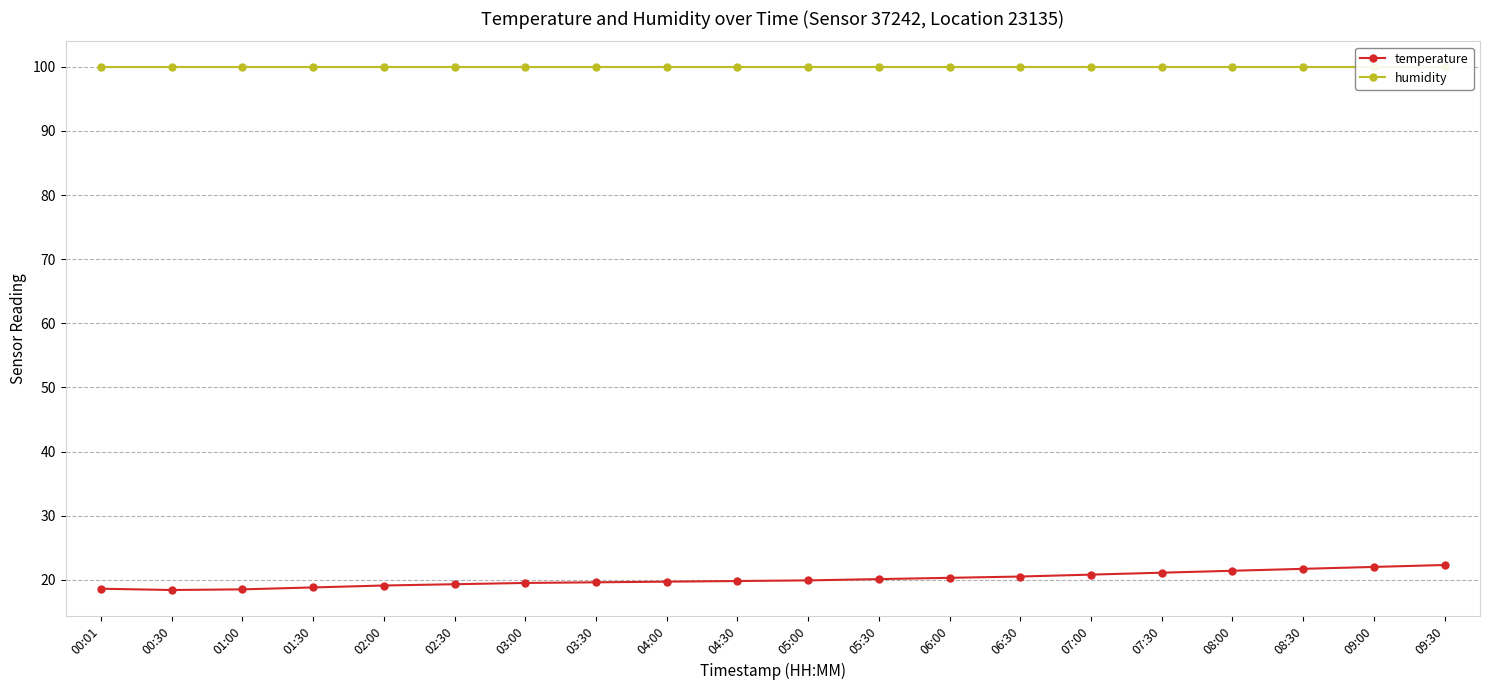

What is the label of the 3rd point from the right?

08:30